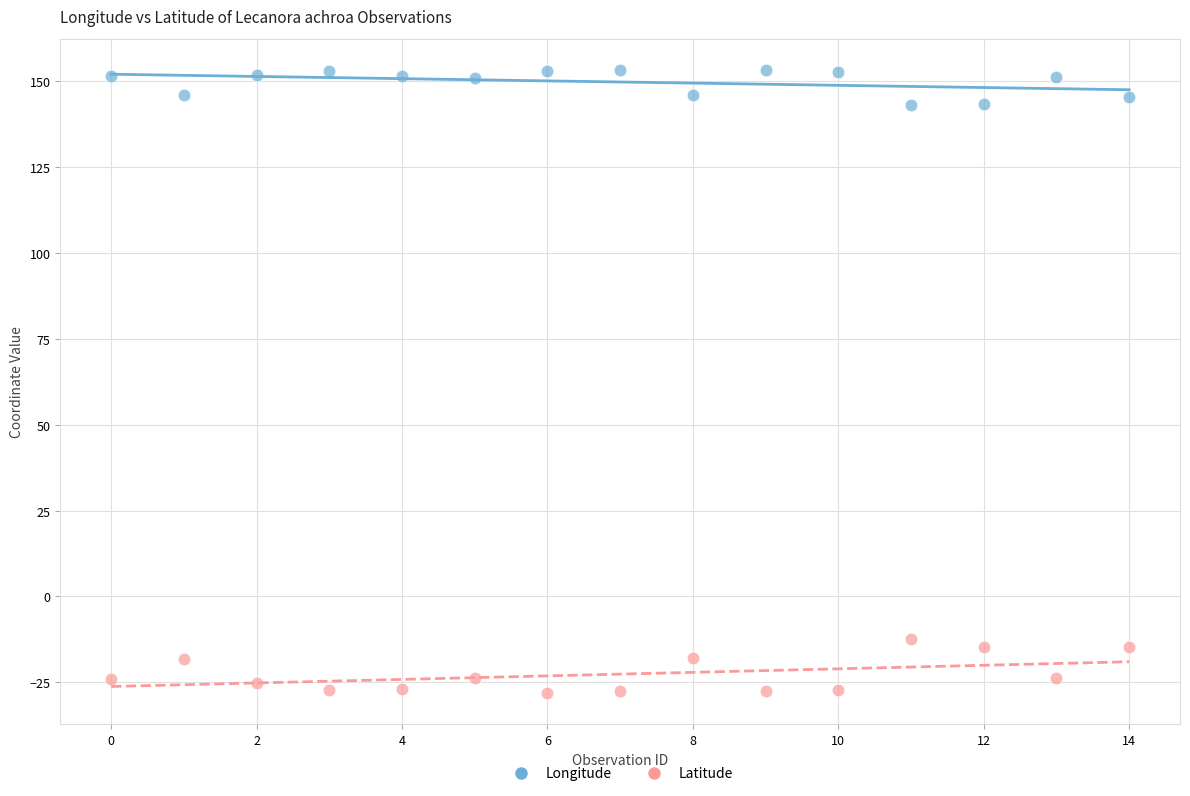

Which series contains the lowest Y value?

Latitude